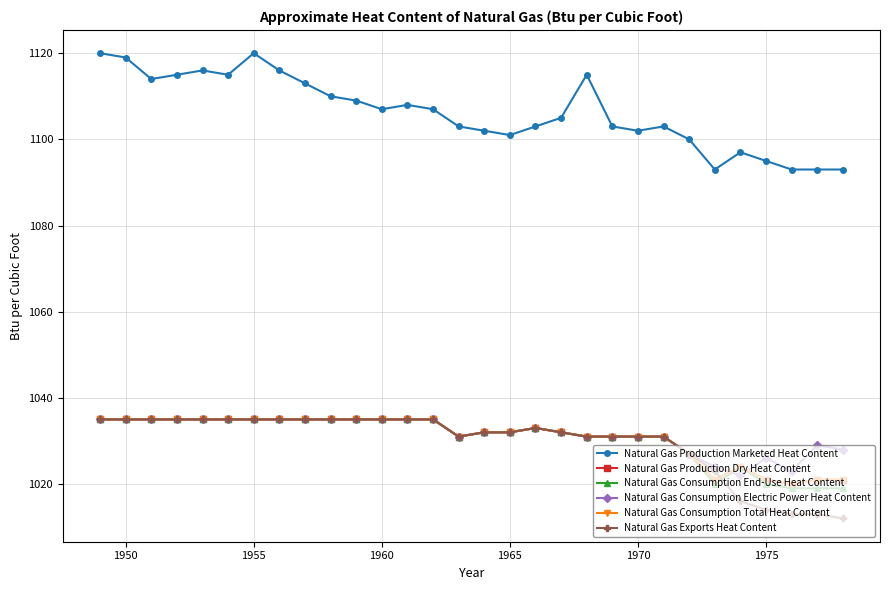

Is this an area chart (filled region under the line)?

No